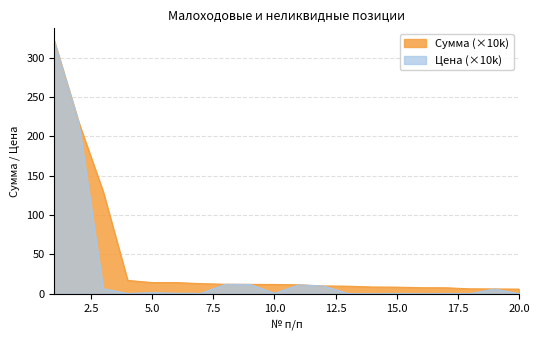

What is the greatest value displayed?

321.3